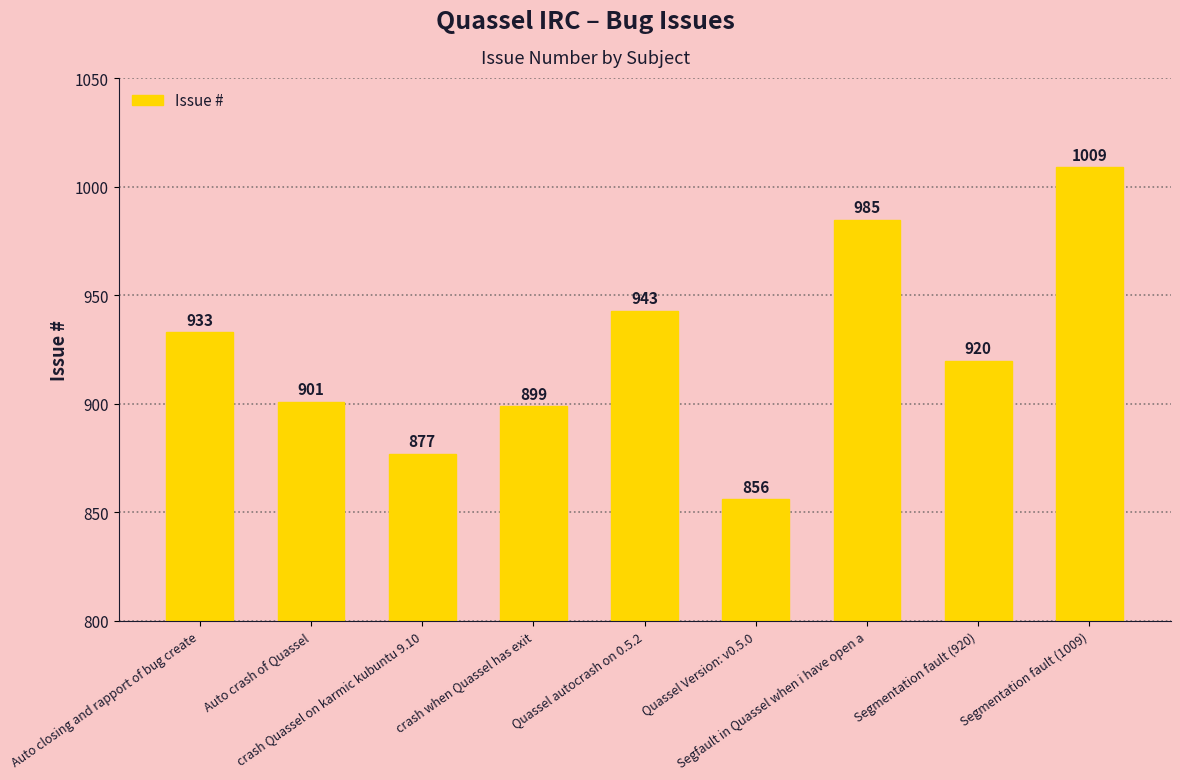

Rank the categories by value from highest to lowest.

Segmentation fault (1009), Segfault in Quassel when i have open a, Quassel autocrash on 0.5.2, Auto closing and rapport of bug create, Segmentation fault (920), Auto crash of Quassel, crash when Quassel has exit, crash Quassel on karmic kubuntu 9.10, Quassel Version: v0.5.0